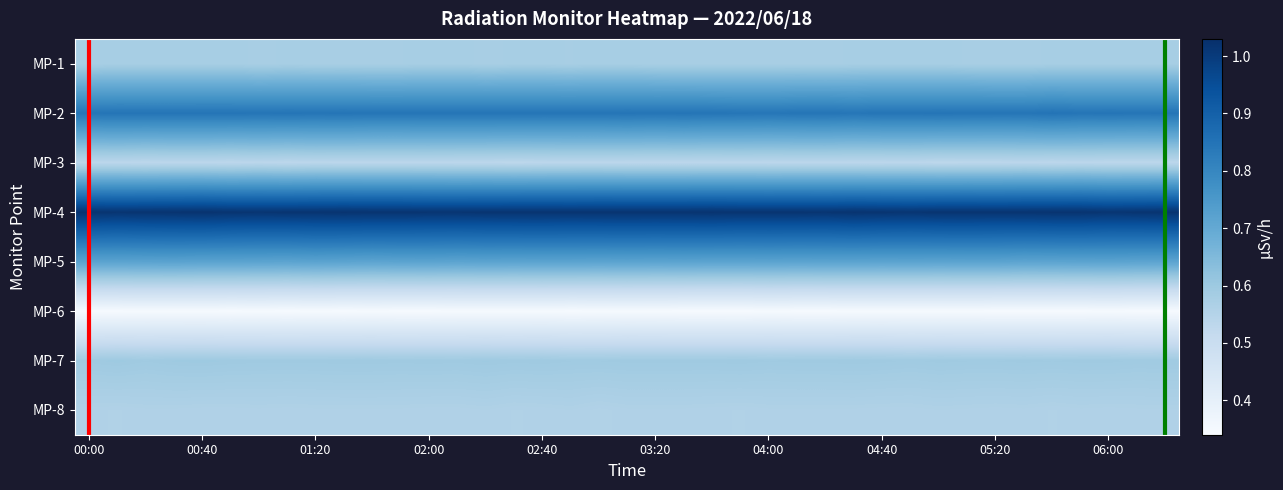

What is the minimum value shown in the chart?

0.3